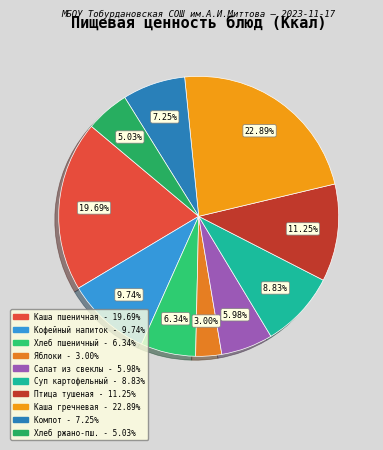

How many slices are in this pie chart?

10